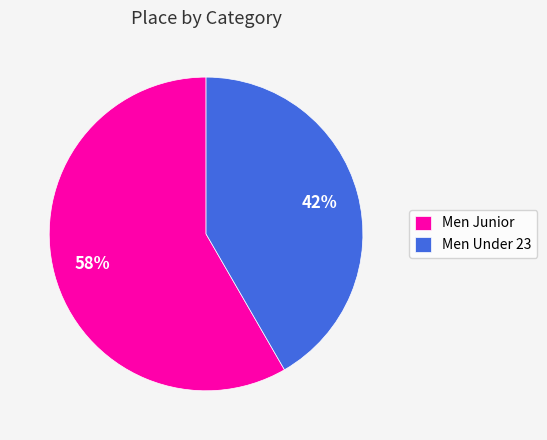

Do Men Junior and Men Under 23 together represent more than half of the pie?

Yes